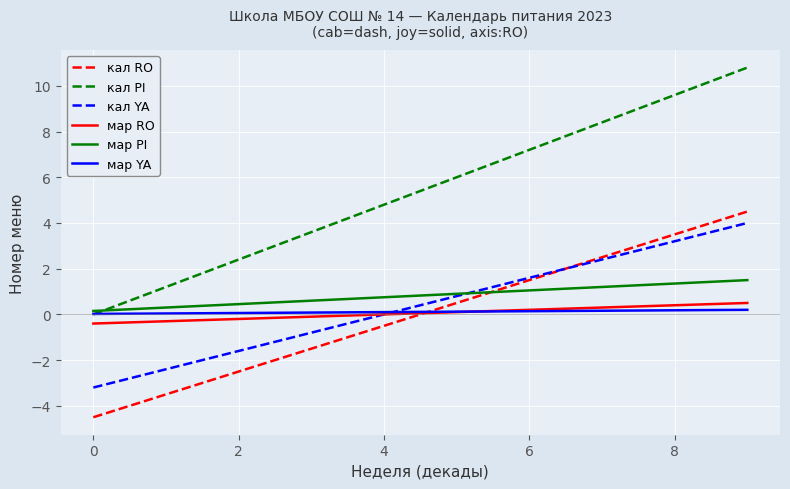

How many categories are shown in the chart?

10